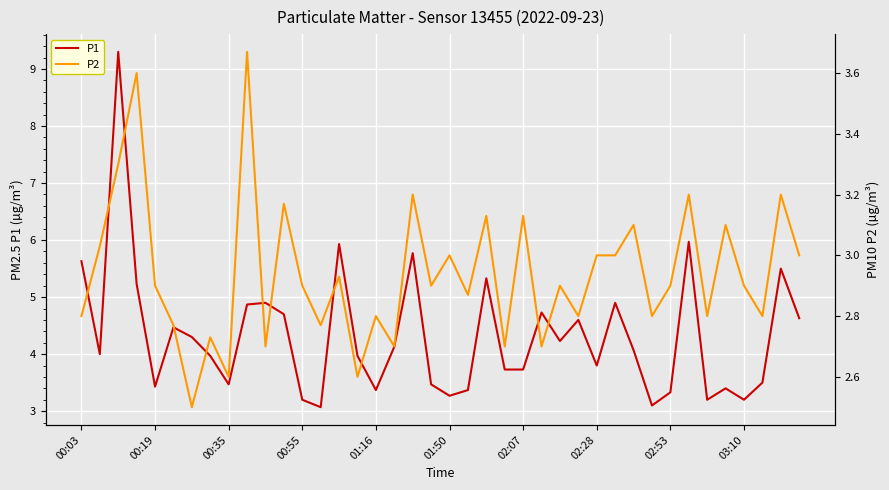

What position from the left is 21?

22